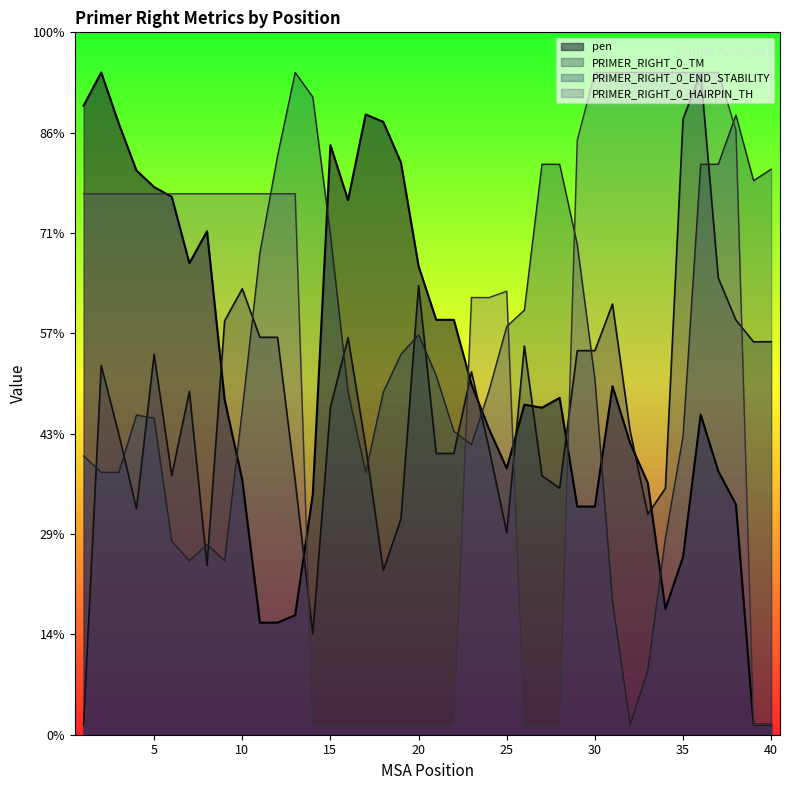

Reading right to left, what are all the values shown in this chart?

pen: 40=0.1	39=0.1	38=2.3	37=2.6	36=3.2	35=1.8	34=1.3	33=2.5	32=2.9	31=3.5	30=2.3	29=2.3	28=3.4	27=3.3	26=3.3	25=2.7	24=3.0	23=3.5	22=4.1	21=4.1	20=4.7	19=5.7	18=6.1	17=6.2	16=5.3	15=5.9	14=2.4	13=1.2	12=1.1	11=1.1	10=2.5	9=3.3	8=5.0	7=4.7	6=5.4	5=5.5	4=5.6	3=6.1	2=6.6	1=6.3
PRIMER_RIGHT_0_TM: 40=3.9	39=3.9	38=4.1	37=4.6	36=6.6	35=6.1	34=2.5	33=2.2	32=3.0	31=4.3	30=3.8	29=3.8	28=2.5	27=2.6	26=3.9	25=2.0	24=2.9	23=3.6	22=2.8	21=2.8	20=4.5	19=2.2	18=1.6	17=2.9	16=4.0	15=3.3	14=1.0	13=2.5	12=4.0	11=4.0	10=4.4	9=4.1	8=1.7	7=3.4	6=2.6	5=3.8	4=2.3	3=3.0	2=3.7	1=0.1
PRIMER_RIGHT_0_END_STABILITY: 40=5.6	39=5.5	38=6.2	37=5.7	36=5.7	35=3.0	34=2.0	33=0.6	32=0.1	31=1.3	30=3.5	29=4.9	28=5.7	27=5.7	26=4.2	25=4.1	24=3.4	23=2.9	22=3.0	21=3.6	20=4.0	19=3.8	18=3.4	17=2.6	16=3.4	15=5.0	14=6.4	13=6.6	12=5.8	11=4.8	10=3.2	9=1.7	8=1.9	7=1.7	6=1.9	5=3.2	4=3.2	3=2.6	2=2.6	1=2.8
PRIMER_RIGHT_0_HAIRPIN_TH: 40=0.1	39=0.1	38=6.0	37=6.6	36=6.6	35=6.6	34=6.6	33=6.6	32=6.6	31=6.6	30=6.6	29=5.9	28=0.1	27=0.1	26=0.1	25=4.4	24=4.4	23=4.4	22=0.1	21=0.1	20=0.1	19=0.1	18=0.1	17=0.1	16=0.1	15=0.1	14=0.1	13=5.4	12=5.4	11=5.4	10=5.4	9=5.4	8=5.4	7=5.4	6=5.4	5=5.4	4=5.4	3=5.4	2=5.4	1=5.4